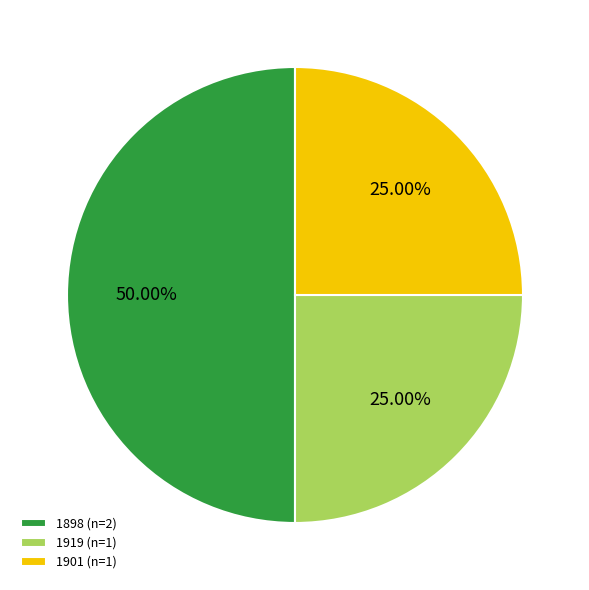

Between 1919 (n=1) and 1898 (n=2), which is larger?

1898 (n=2)